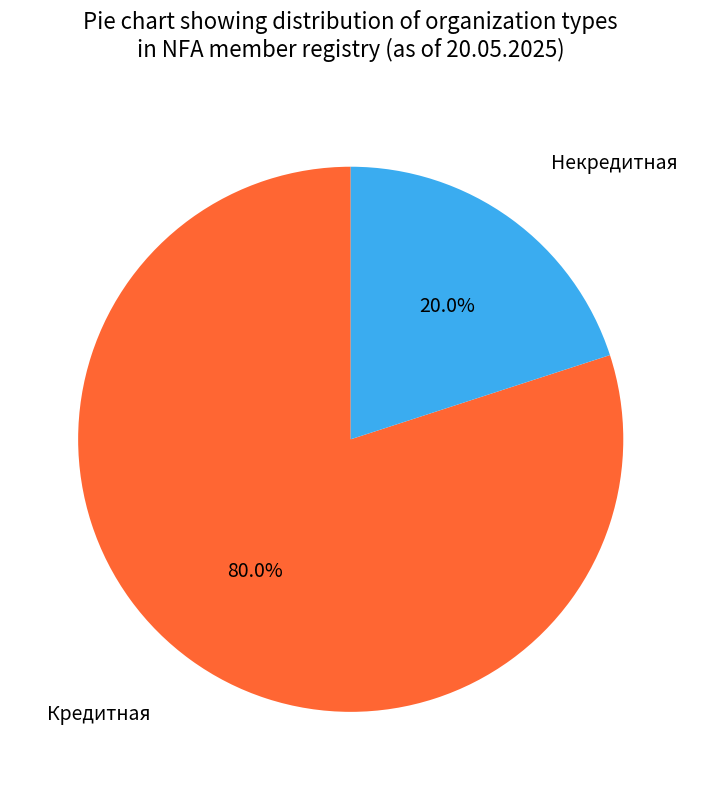

Is there a majority slice in this chart?

Yes